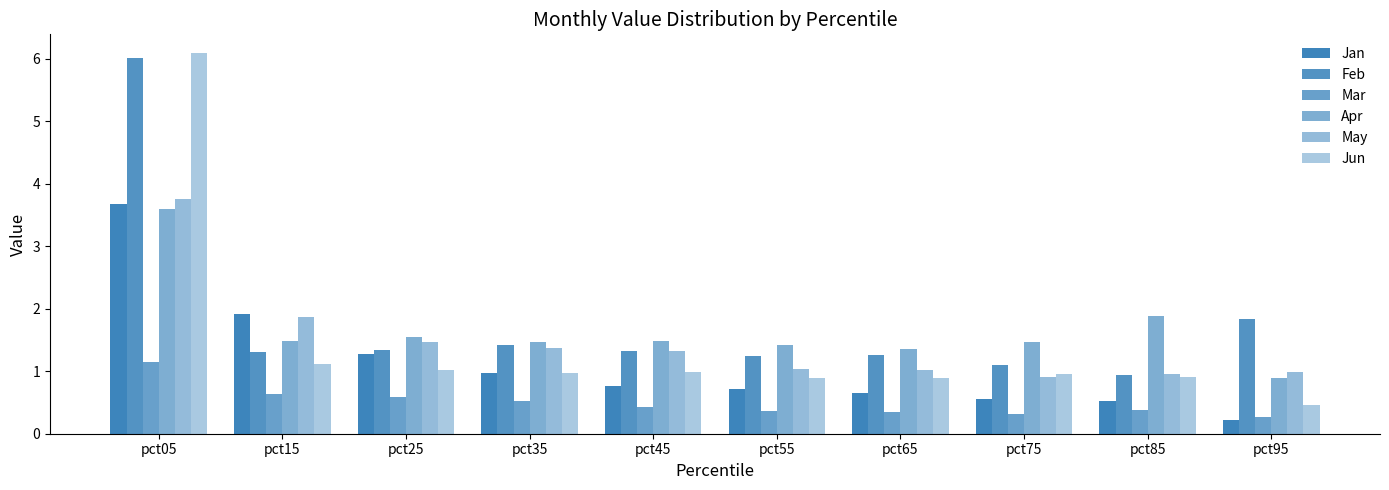

How many data points in Apr are above 1?

9